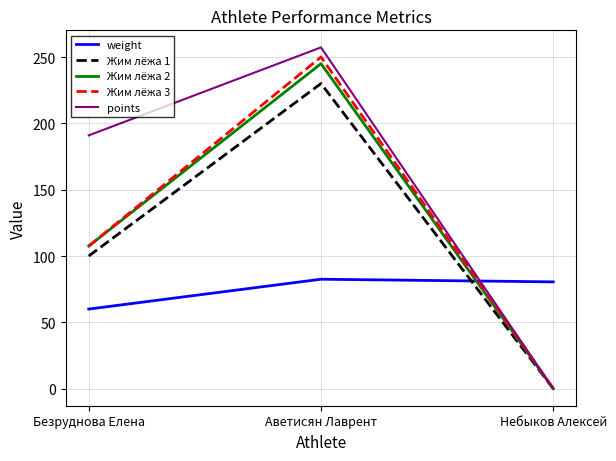

Read the points value at Безруднова Елена.

190.9